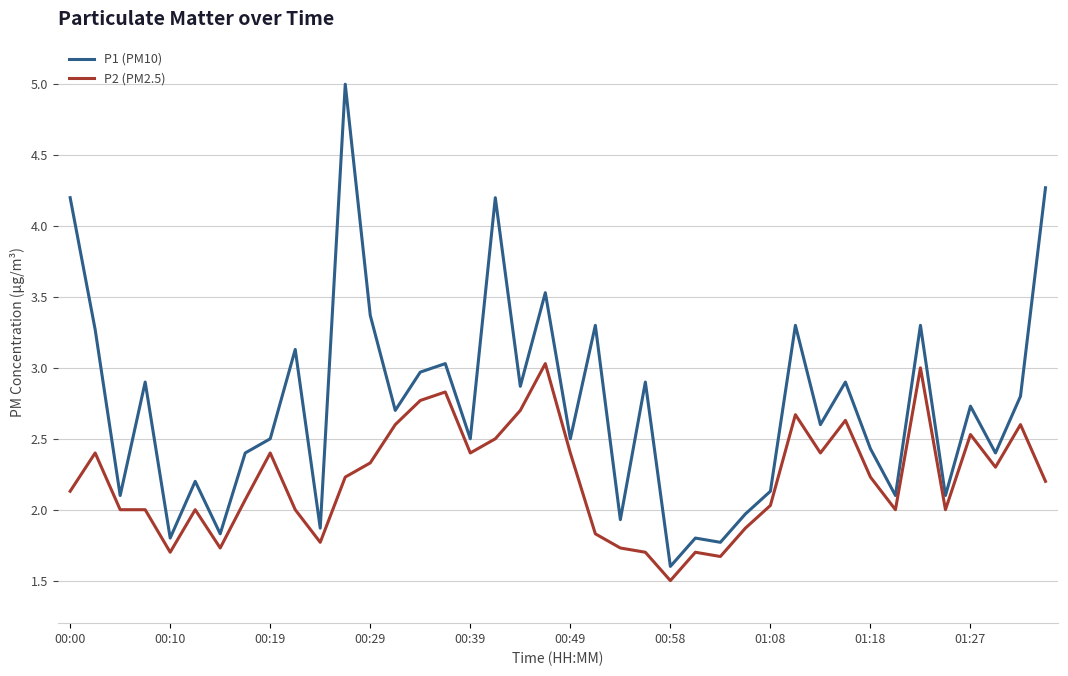

Reading right to left, list all the values displayed in this chart.

P1 (PM10): 4.3	2.8	2.4	2.7	2.1	3.3	2.1	2.4	2.9	2.6	3.3	2.1	2.0	1.8	1.8	1.6	2.9	1.9	3.3	2.5	3.5	2.9	4.2	2.5	3.0	3.0	2.7	3.4	5.0	1.9	3.1	2.5	2.4	1.8	2.2	1.8	2.9	2.1	3.3	4.2
P2 (PM2.5): 2.2	2.6	2.3	2.5	2.0	3.0	2.0	2.2	2.6	2.4	2.7	2.0	1.9	1.7	1.7	1.5	1.7	1.7	1.8	2.4	3.0	2.7	2.5	2.4	2.8	2.8	2.6	2.3	2.2	1.8	2.0	2.4	2.1	1.7	2.0	1.7	2.0	2.0	2.4	2.1